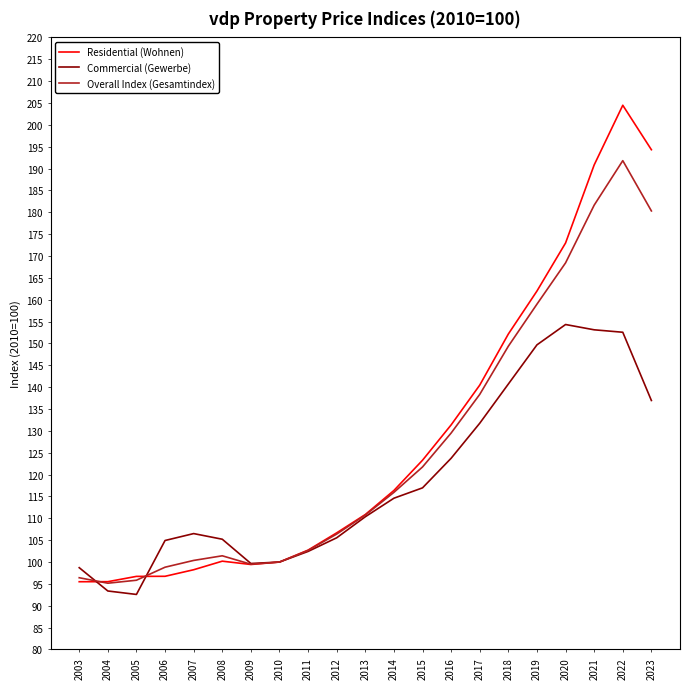

Between 2010 and 2019, which series saw the biggest shift?

Residential (Wohnen)